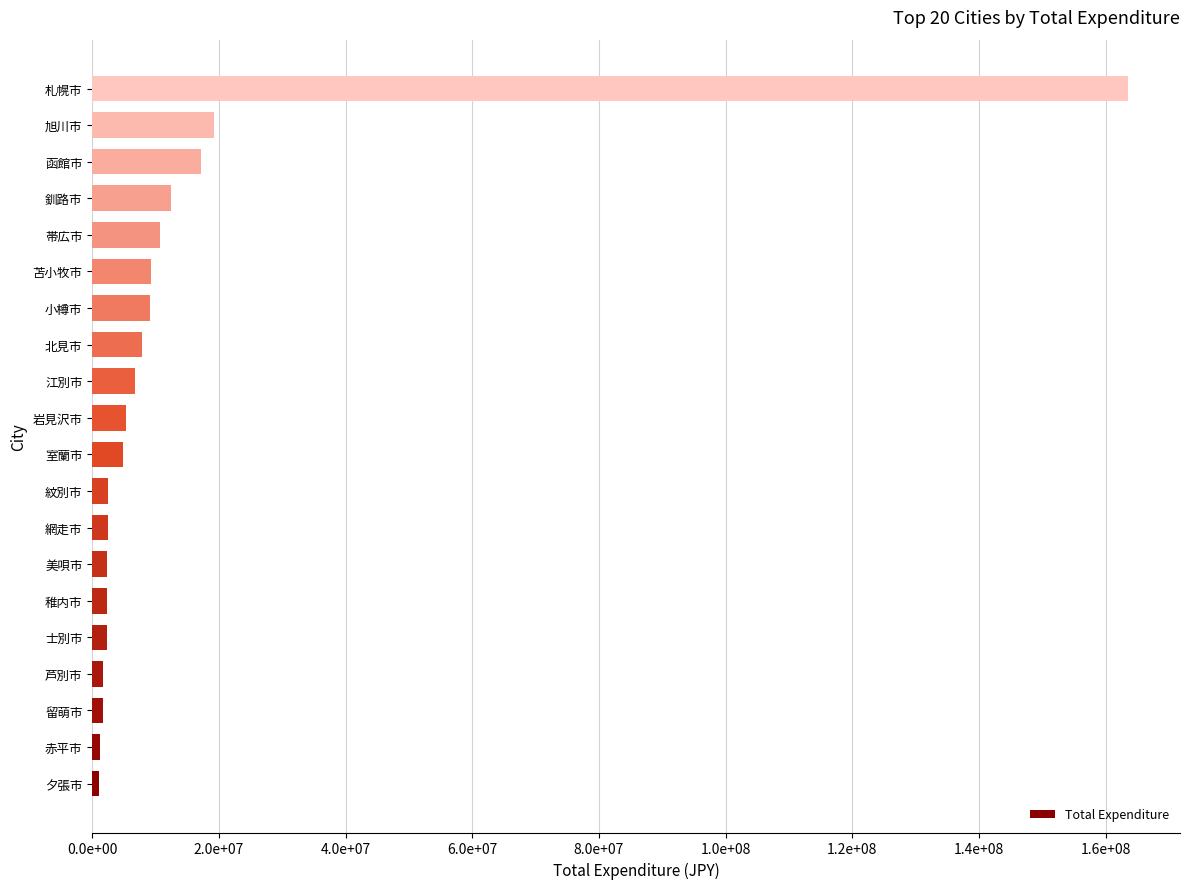

At which category does the chart reach its peak across all series?

札幌市